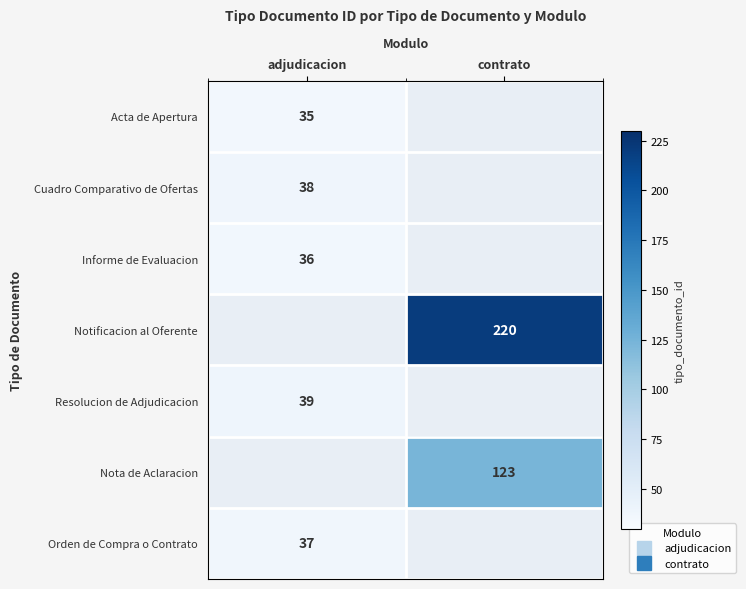

Which category has the highest value across all series?

contrato